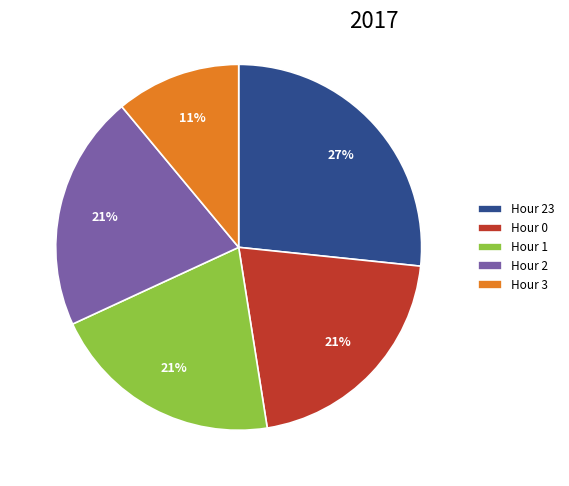

To the nearest percent, what percentage of the pie is Hour 1?

21%